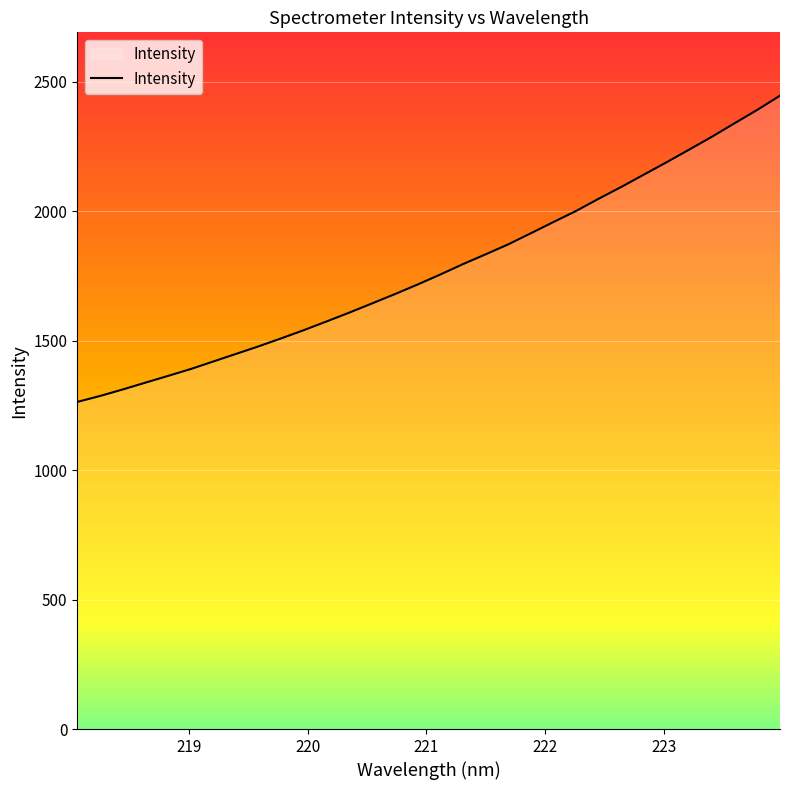

How many lines are shown in the chart?

1